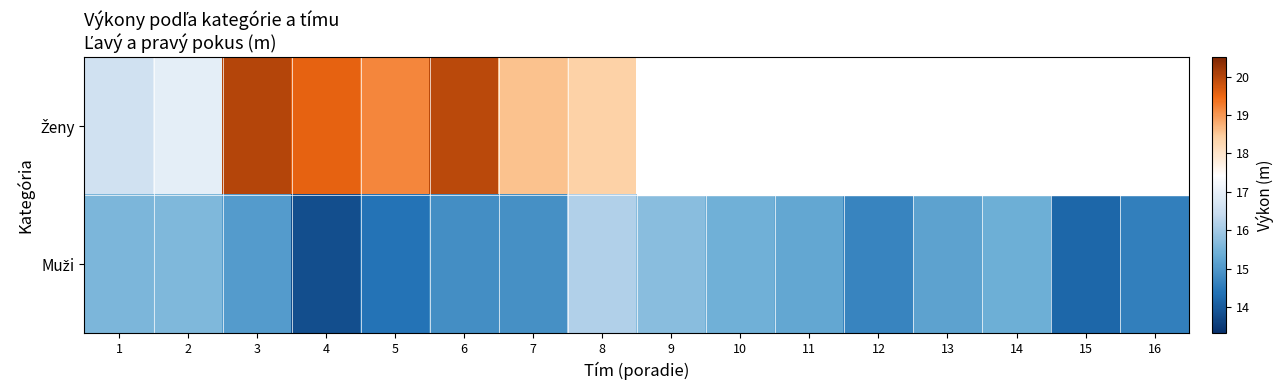

Rank the series by their average value, from highest to lowest.

Ženy, Muži